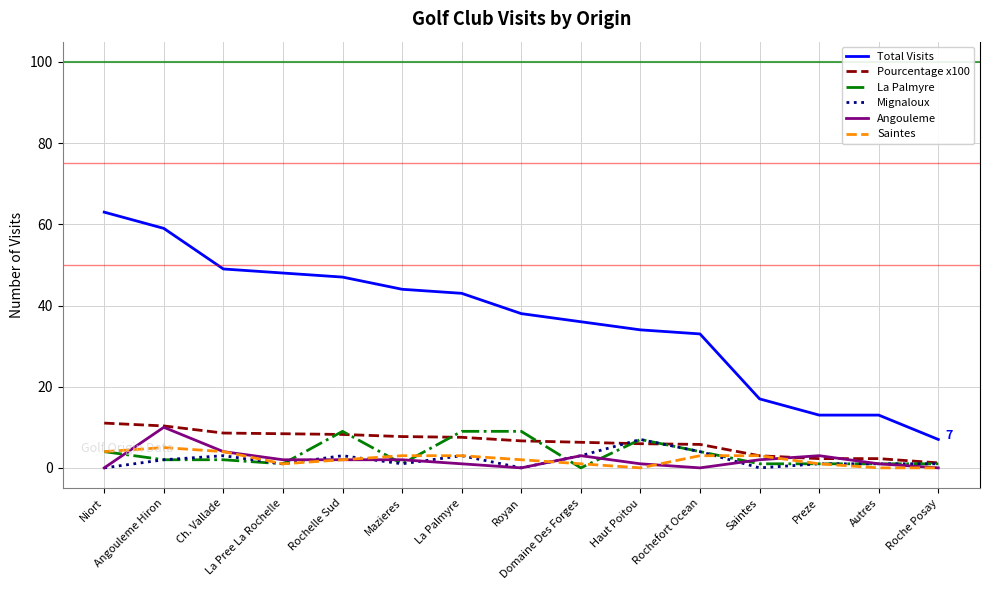

What is the difference between the maximum and minimum values in the Mignaloux series?

7.0